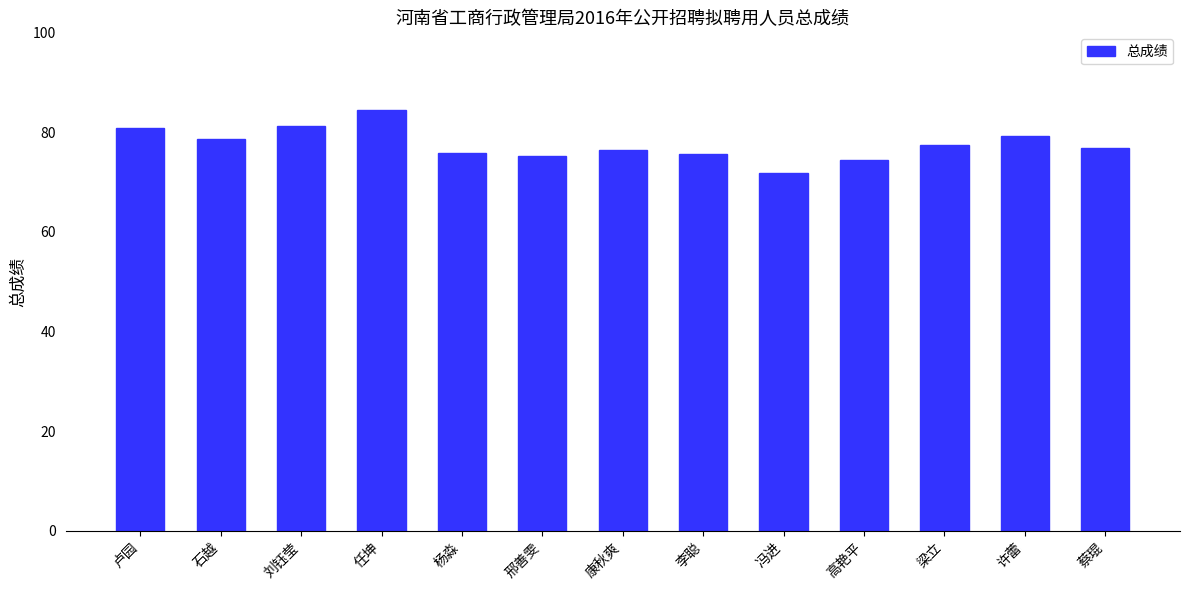

Approximately how many times larger is the value at 高艳平 compared to 杨淼?

1.0